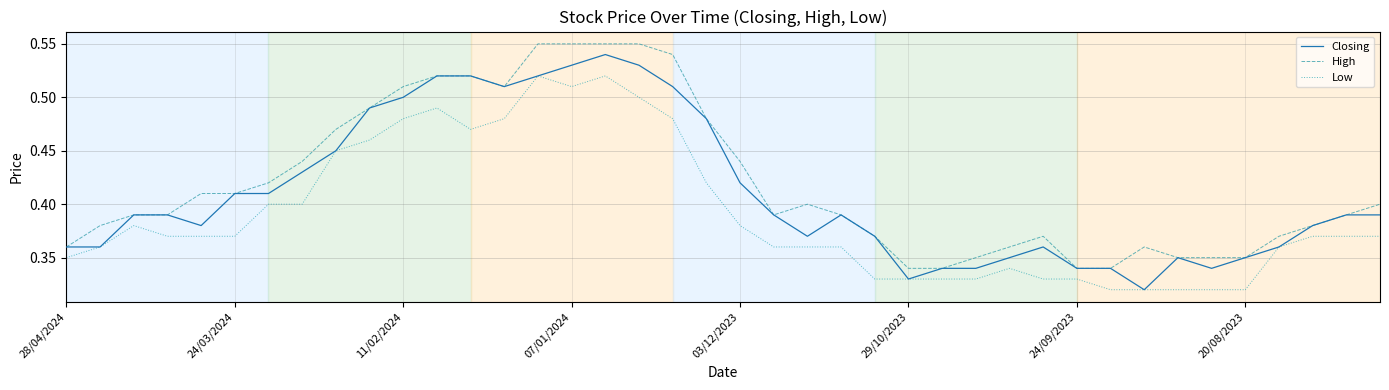

True or false: Low and High intersect in this chart.

False